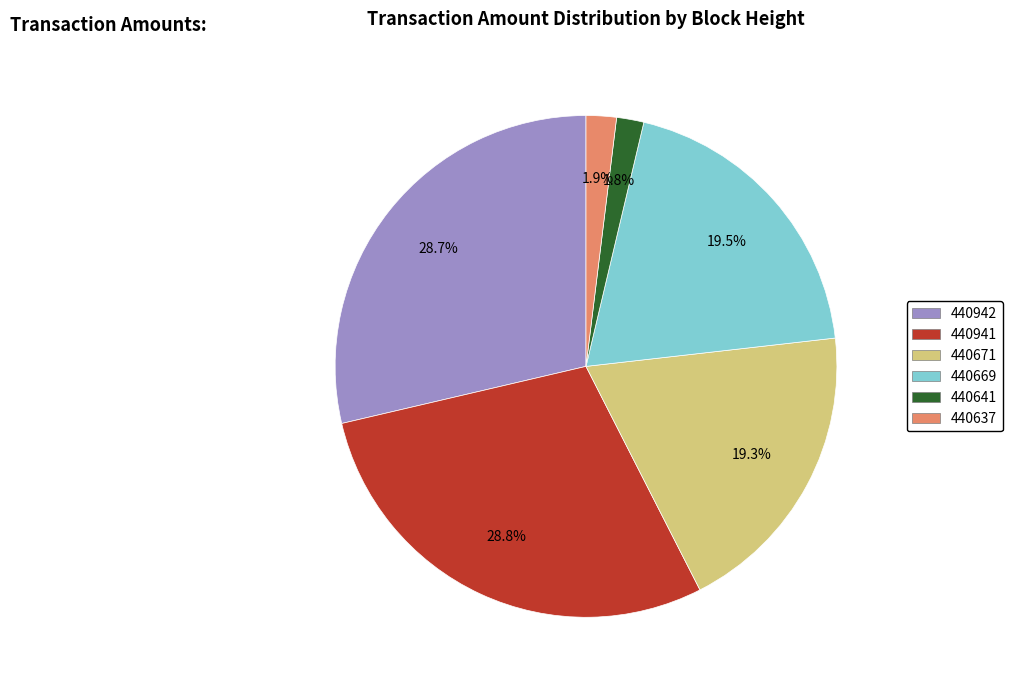

To the nearest percent, what is the combined percentage of 440637 and 440671?

21%